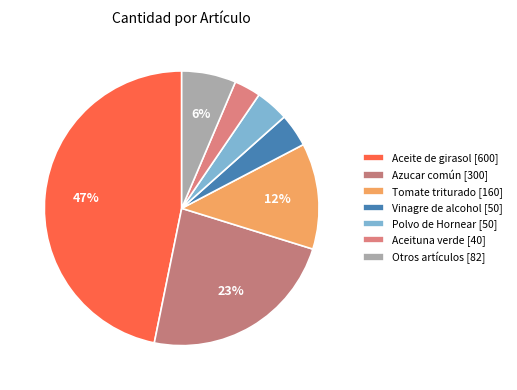

How many slices are in this pie chart?

7